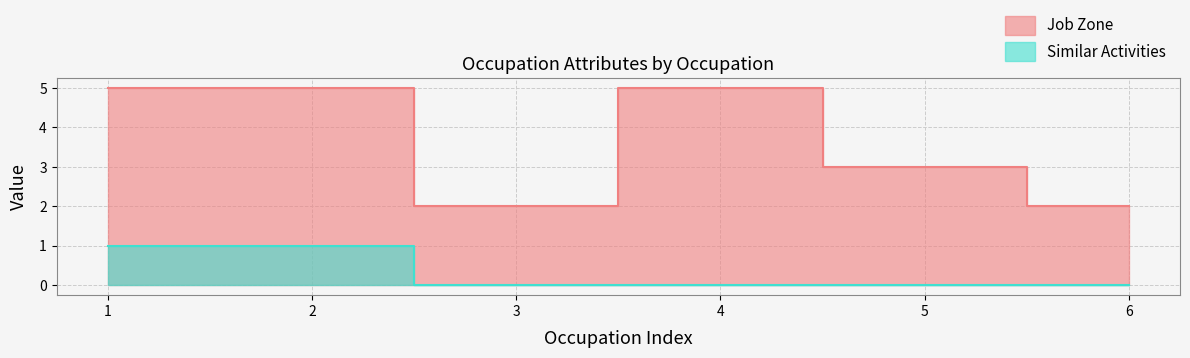

Rank the series at 2 from highest to lowest value.

Job Zone, Similar Activities